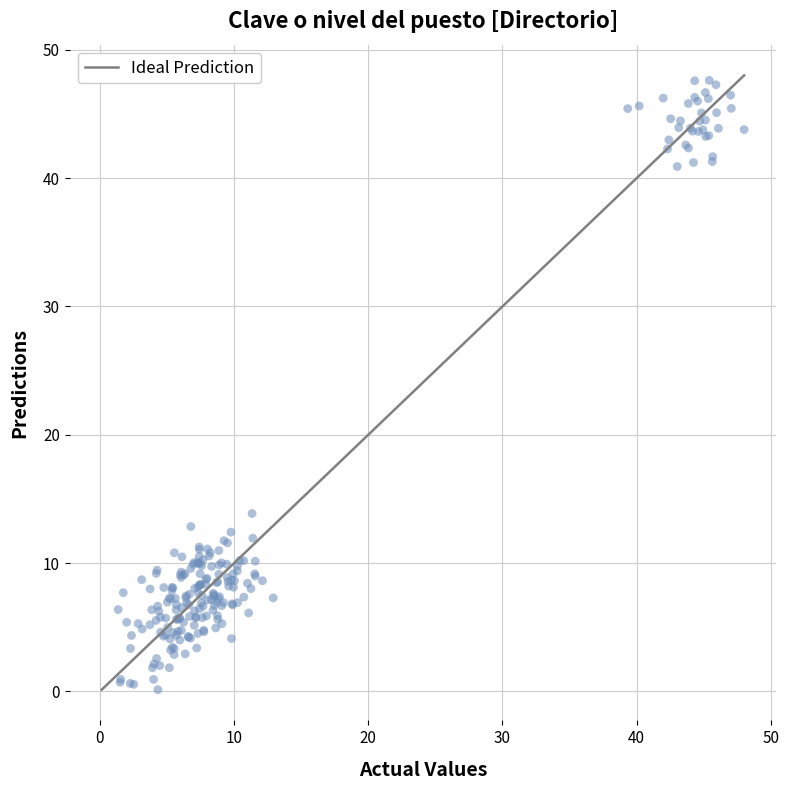

What Y value in the scatter plot is closest to 23?

13.9